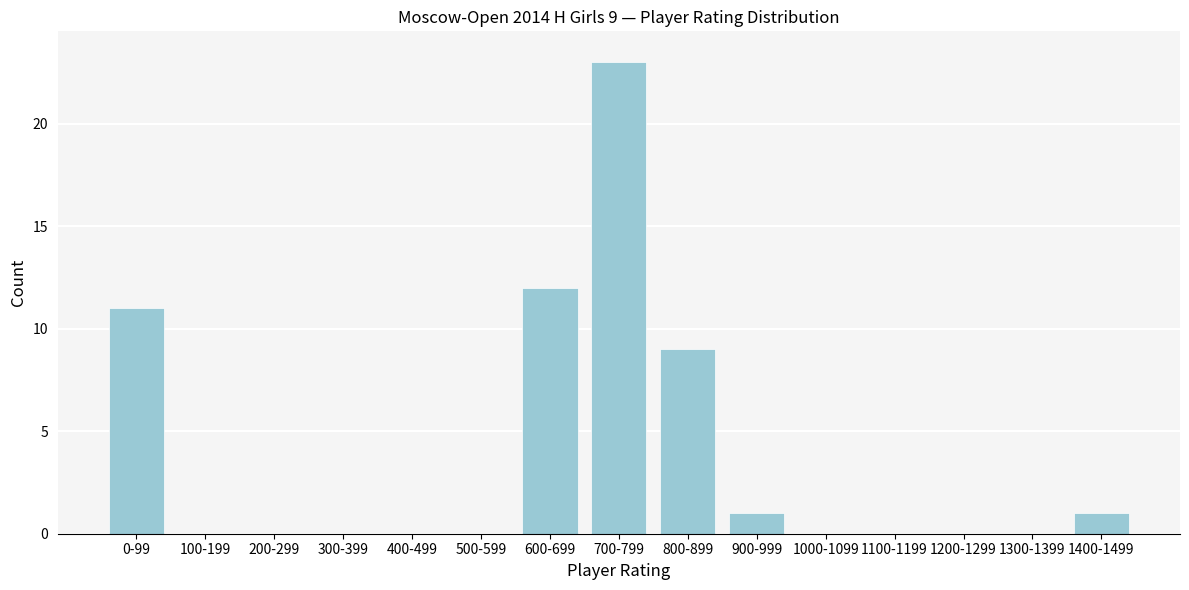

Reading left to right, extract all data points from this chart.

0-99=11	100-199=0	200-299=0	300-399=0	400-499=0	500-599=0	600-699=12	700-799=23	800-899=9	900-999=1	1000-1099=0	1100-1199=0	1200-1299=0	1300-1399=0	1400-1499=1